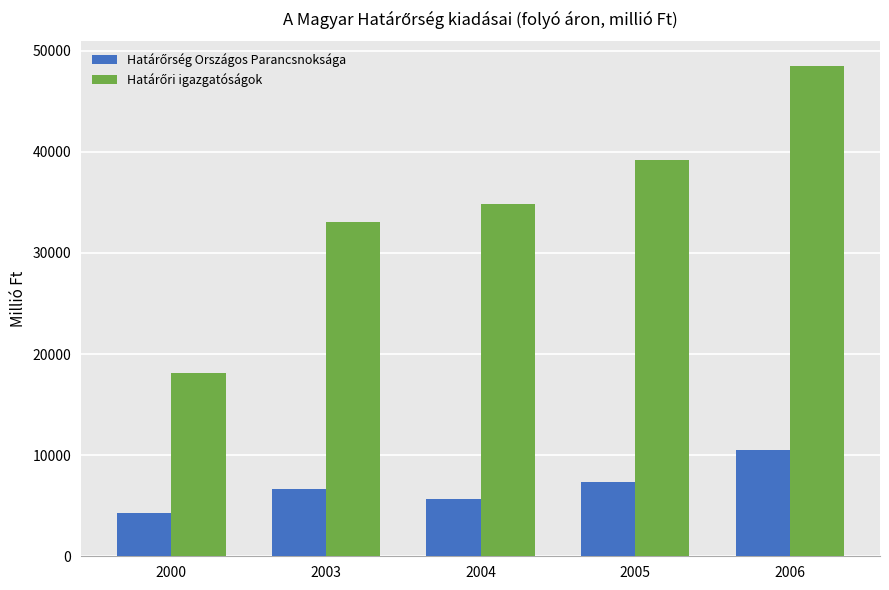

Which category has the lowest value across all series?

2000